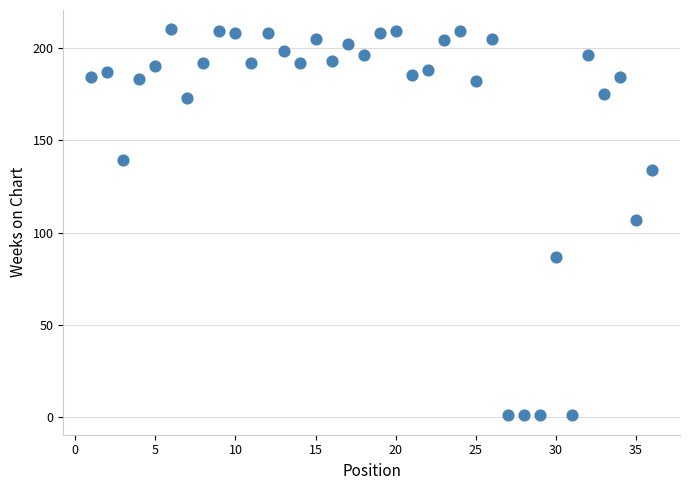

What is the range of X values (max minus min)?

35